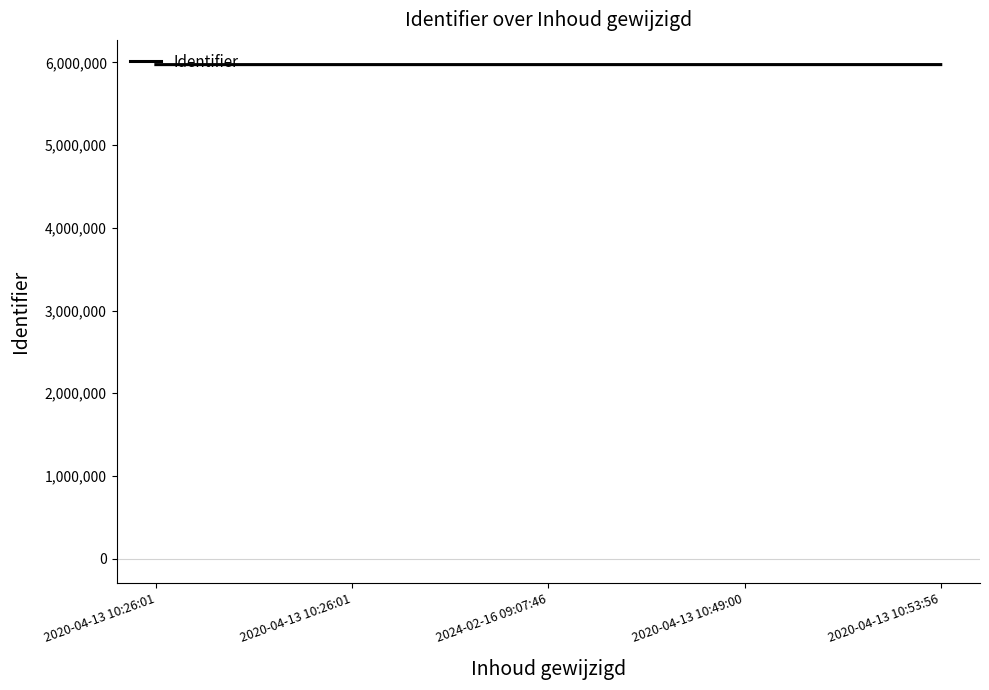

How many lines are shown in the chart?

1